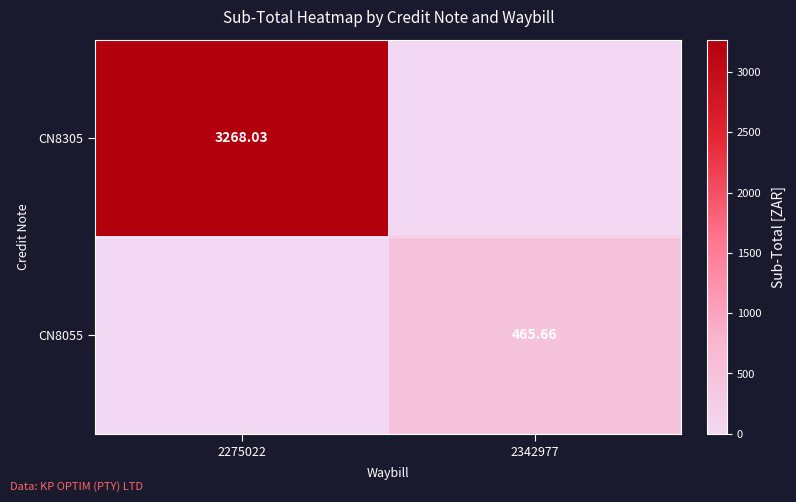

How many values in the CN8305 series are below 3268?

1